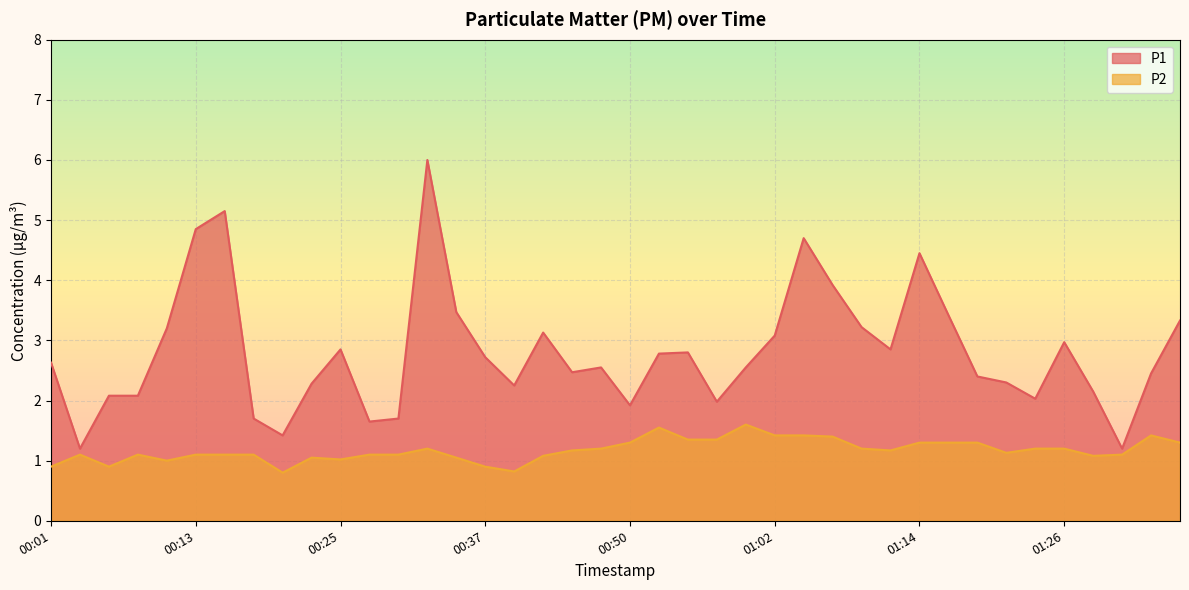

List the labels in order of P1 value, smallest first.

00:03, 01:31, 00:20, 00:28, 00:18, 00:30, 00:50, 00:57, 01:24, 00:06, 00:08, 01:29, 00:40, 00:23, 01:21, 01:19, 01:34, 00:45, 00:47, 00:59, 00:01, 00:37, 00:52, 00:55, 00:25, 01:12, 01:26, 01:02, 00:42, 00:11, 01:09, 01:36, 01:17, 00:35, 01:07, 01:14, 01:04, 00:13, 00:15, 00:33